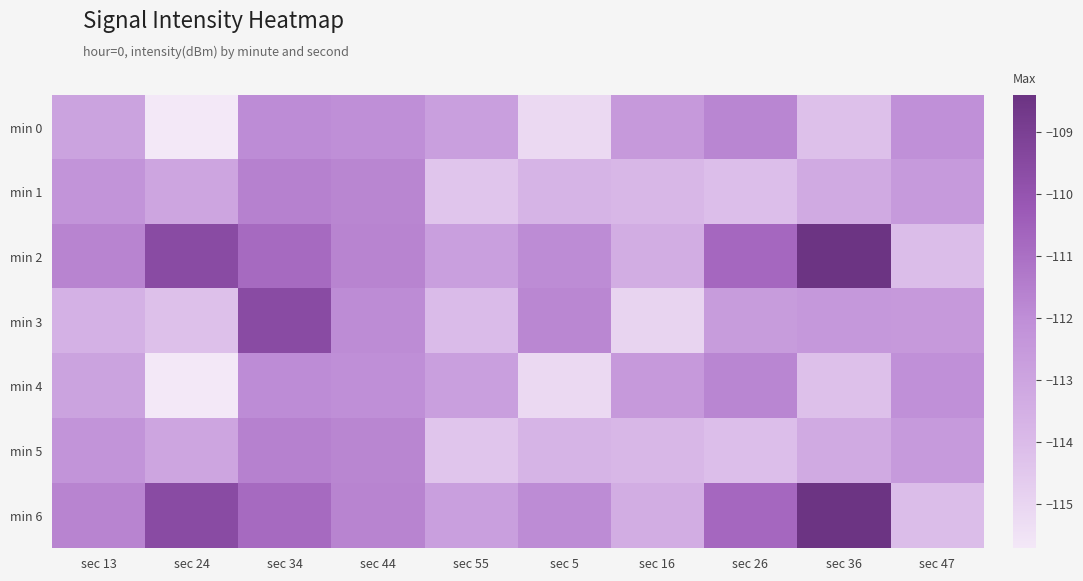

Which series has the widest spread of values?

min 2